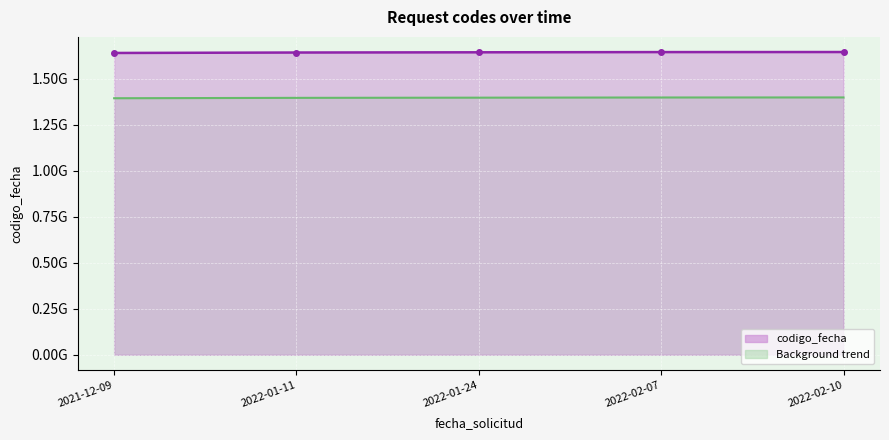

Between 2022-01-11 and 2021-12-09, which is larger?

2022-01-11